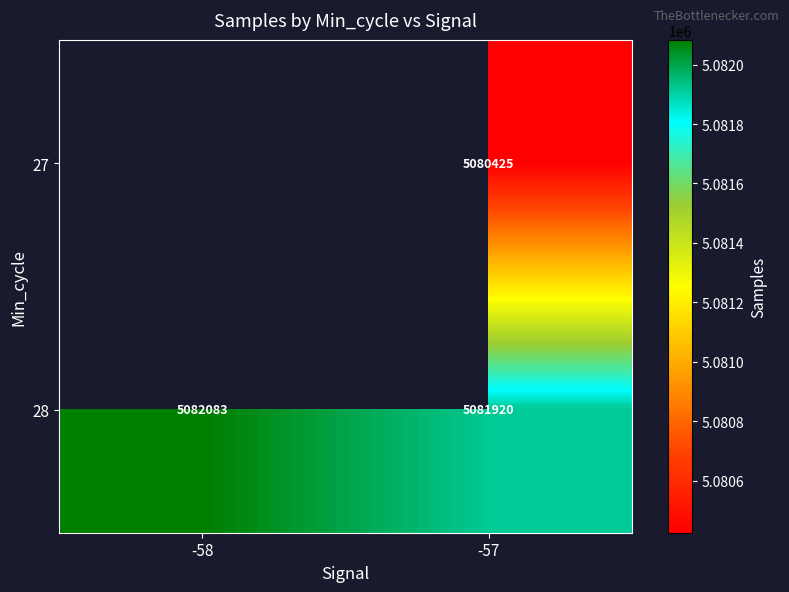

Between -58 and -57, which is larger?

-57